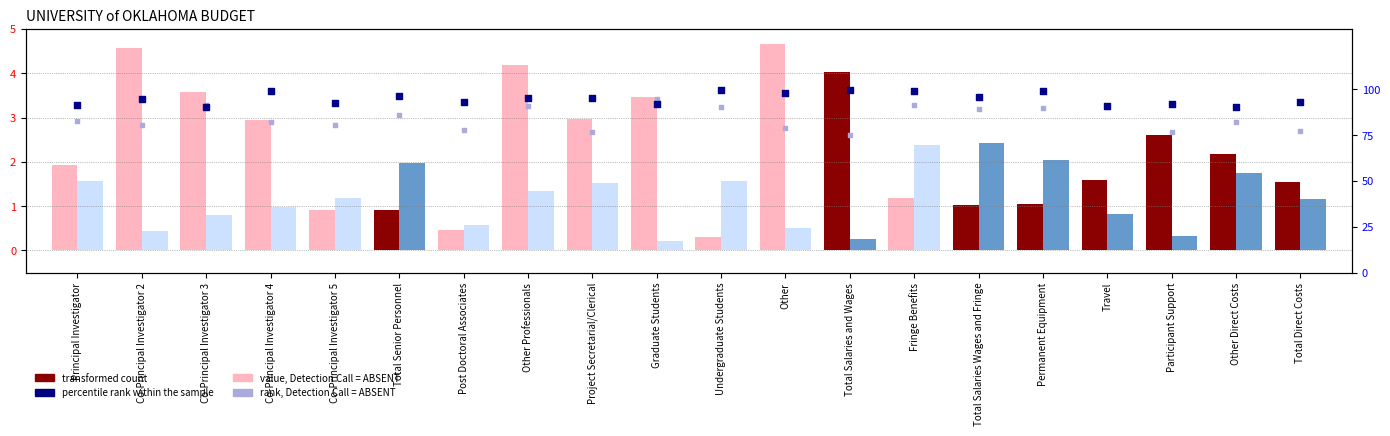

Which series reaches the minimum Y coordinate?

rank, Detection Call = ABSENT